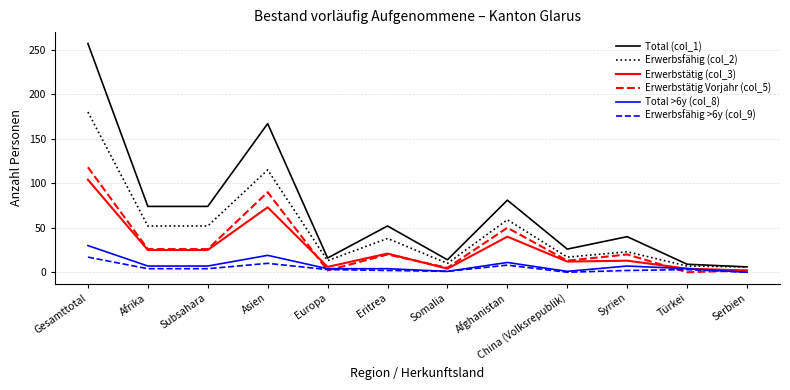

Is this an area chart (filled region under the line)?

No